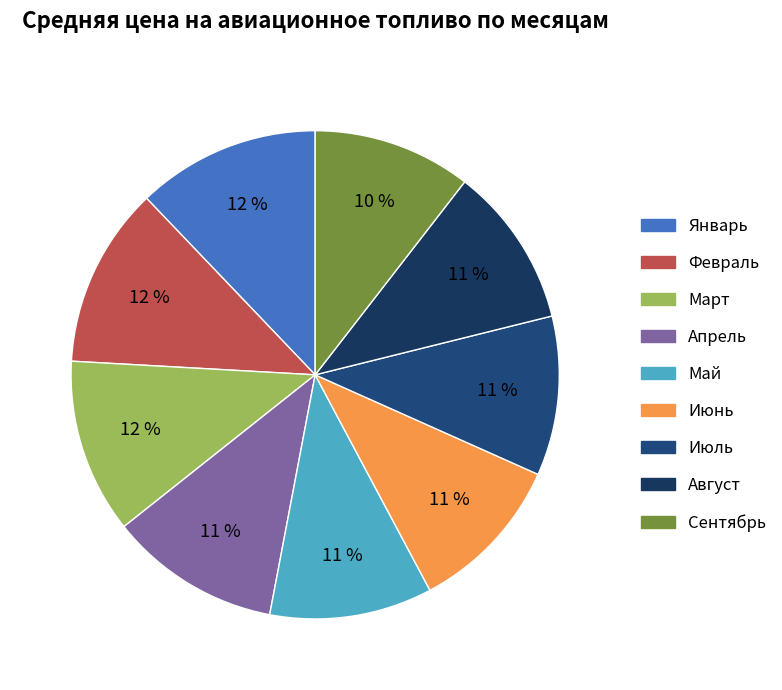

The Март slice represents 1% of the pie. True or false?

False